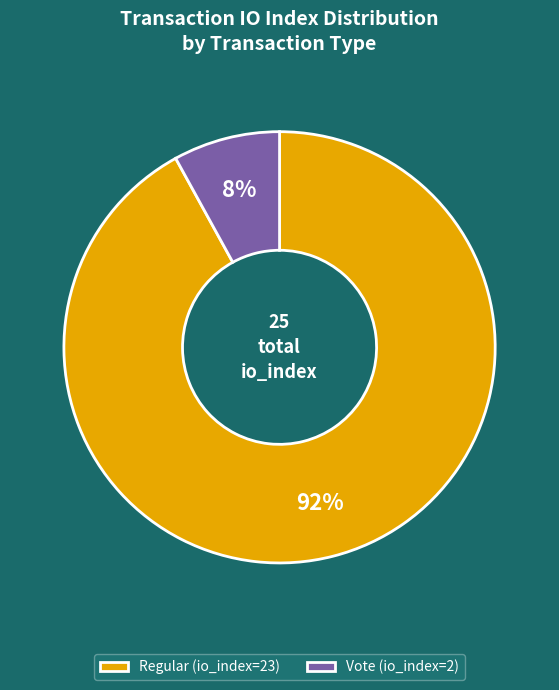

Is the sum of Regular (io_index=23) and Vote (io_index=2) greater than half?

Yes